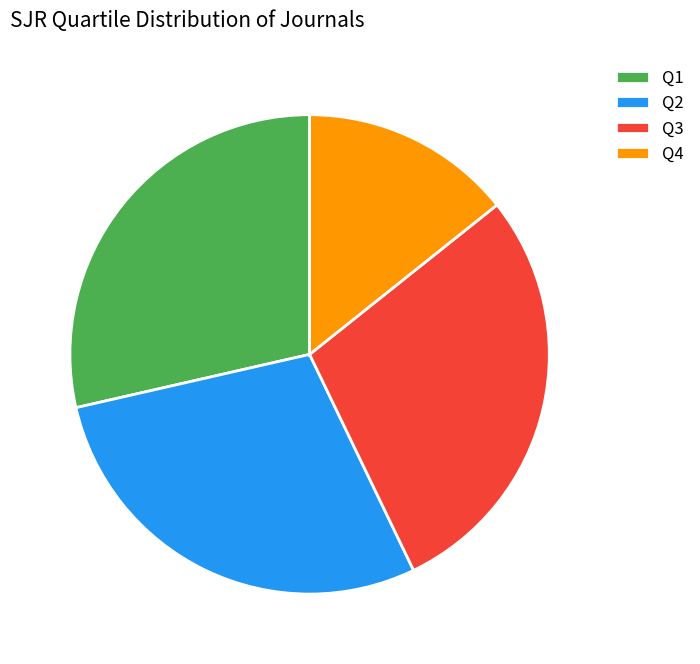

Is the sum of Q2 and Q1 greater than half?

Yes